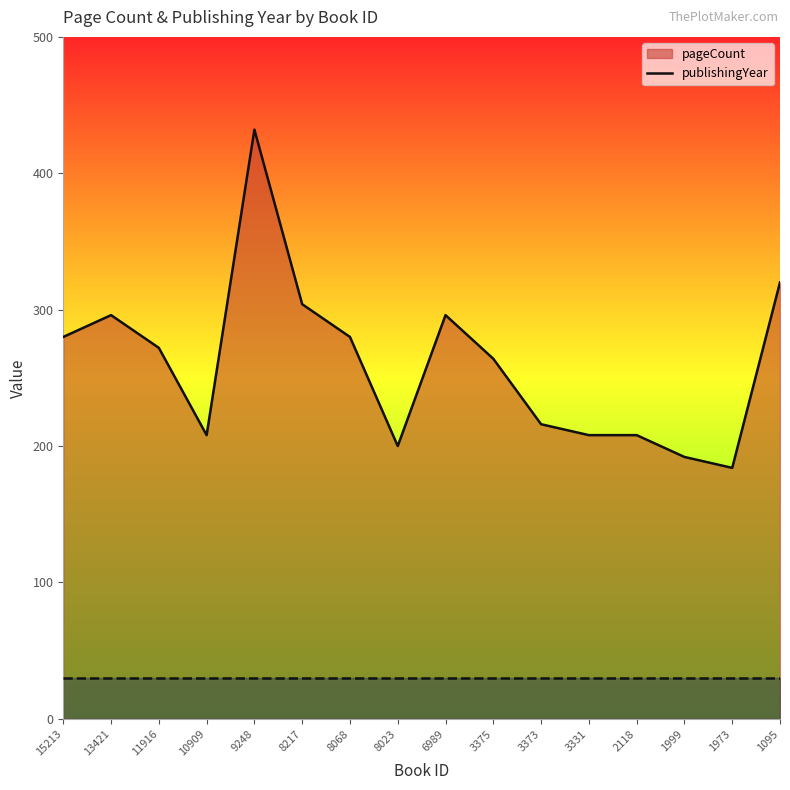

How many series are shown in this chart?

2